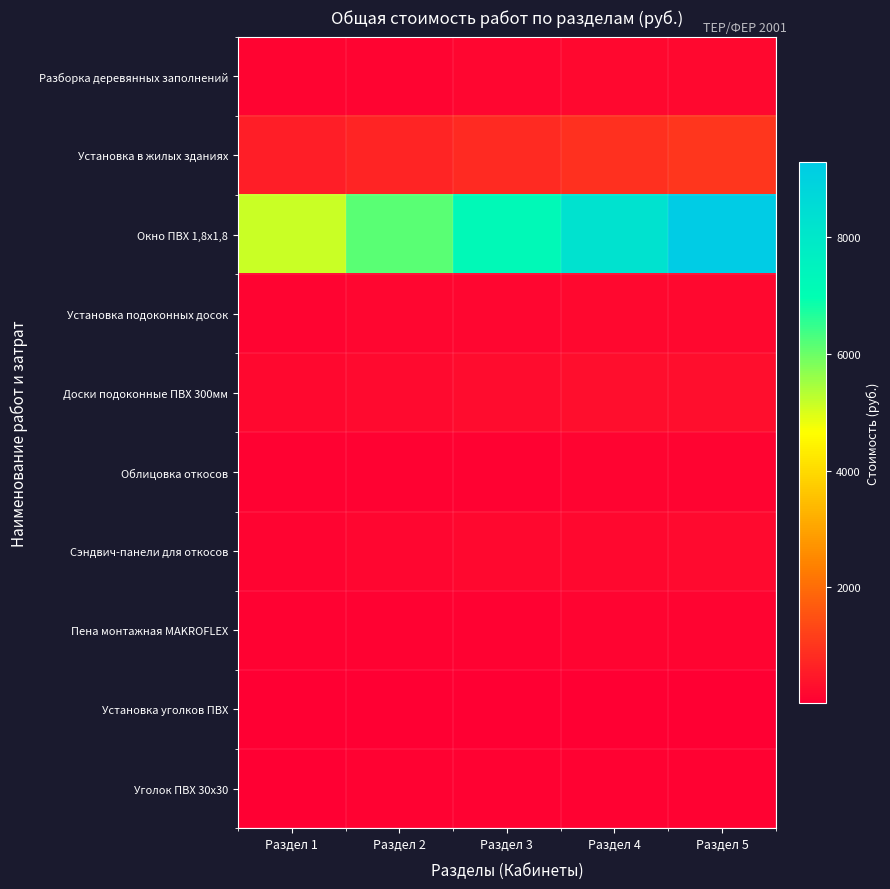

What is the total value across all series at Раздел 3?

8940.5